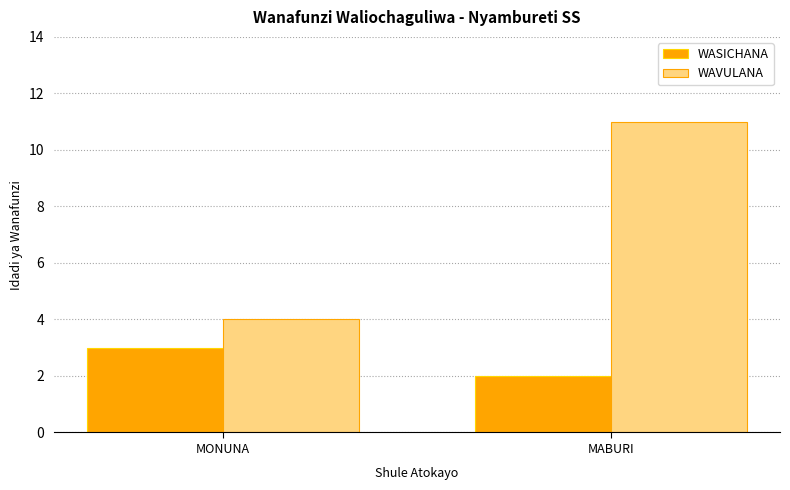

What are all the series names shown in the legend?

WASICHANA, WAVULANA